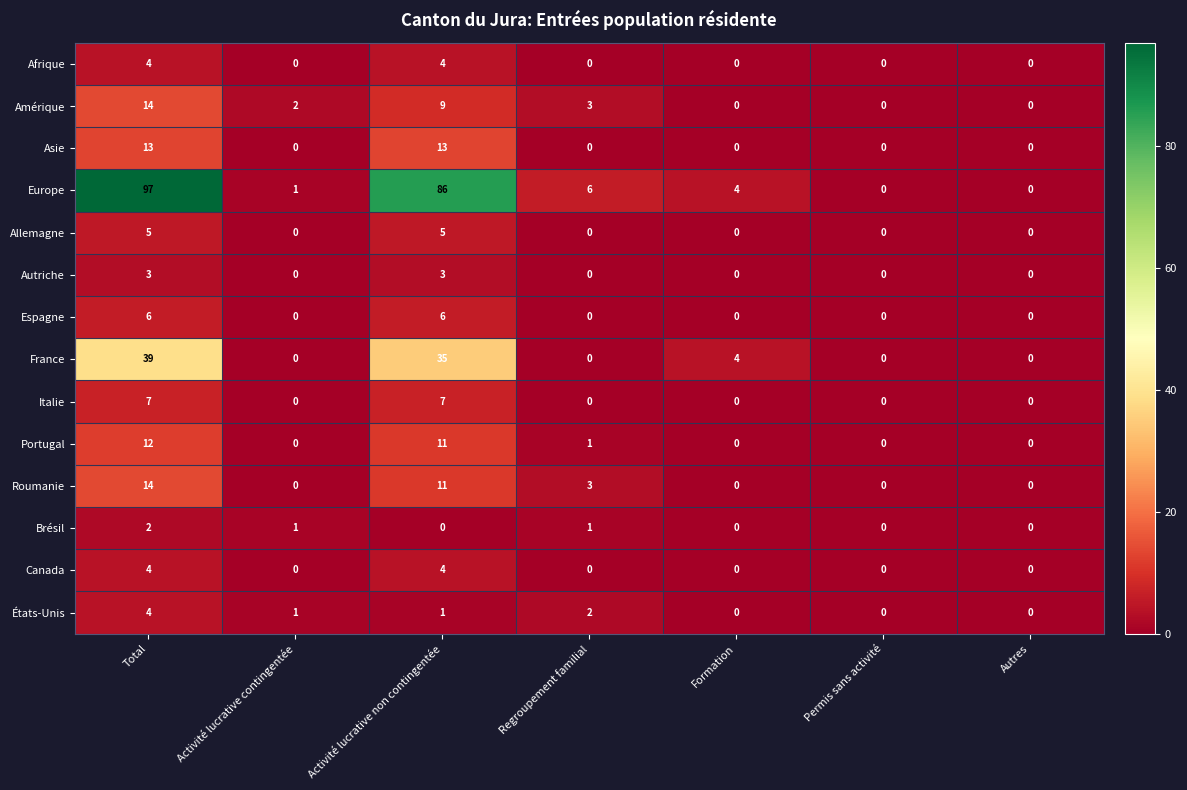

The value of Amérique at Autres is 0. True or false?

True